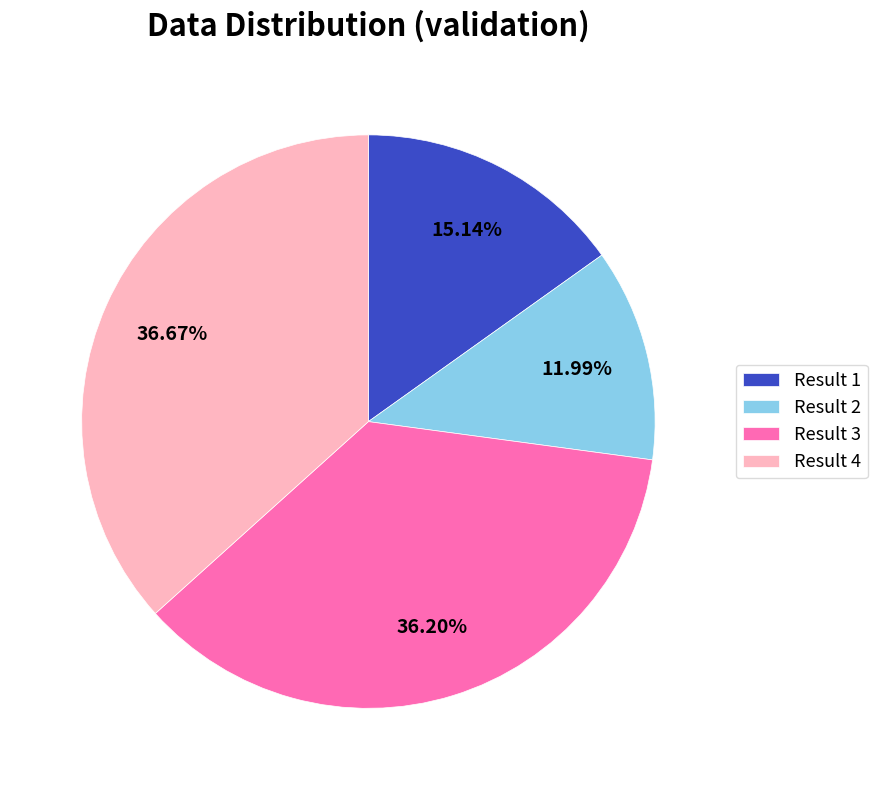

Which category has the smallest portion of the pie?

Result 2